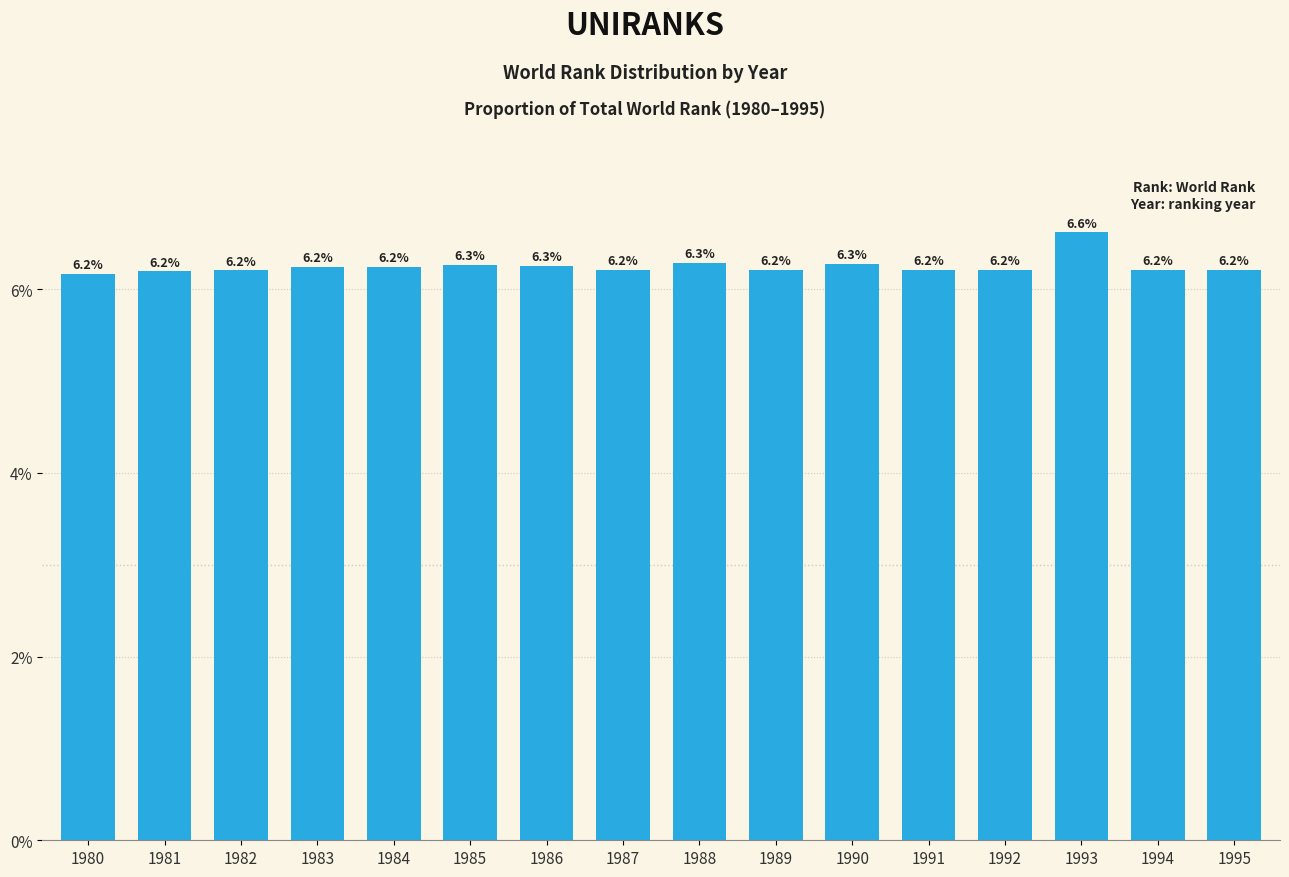

What is the sum of the values at 1987 and 1985?

12.5